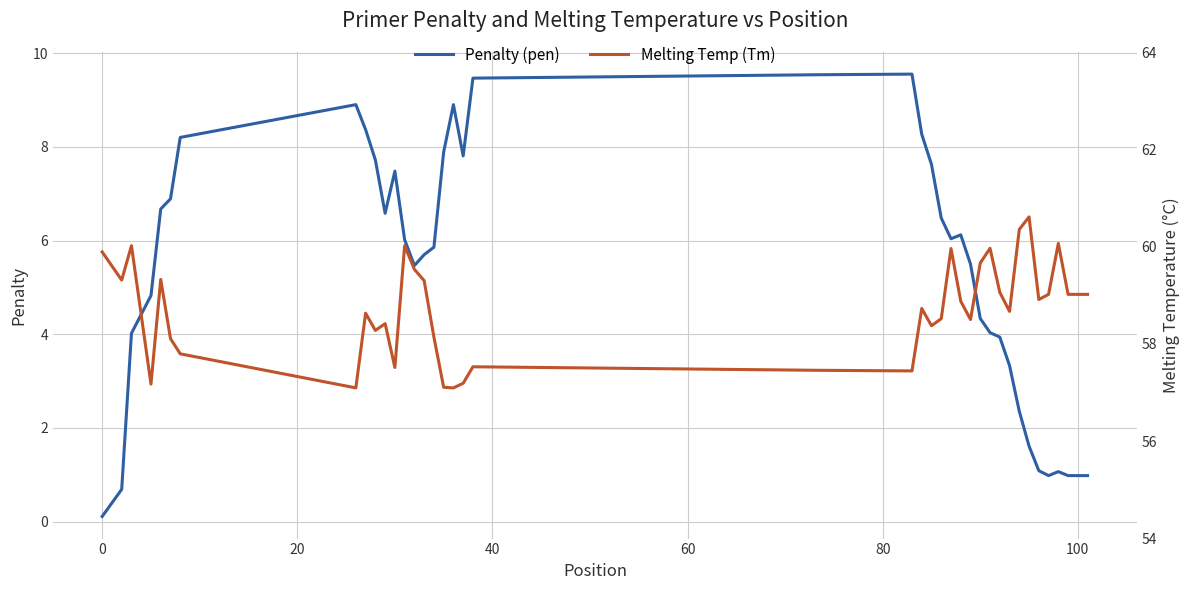

Does the chart display data point markers on the line(s)?

No